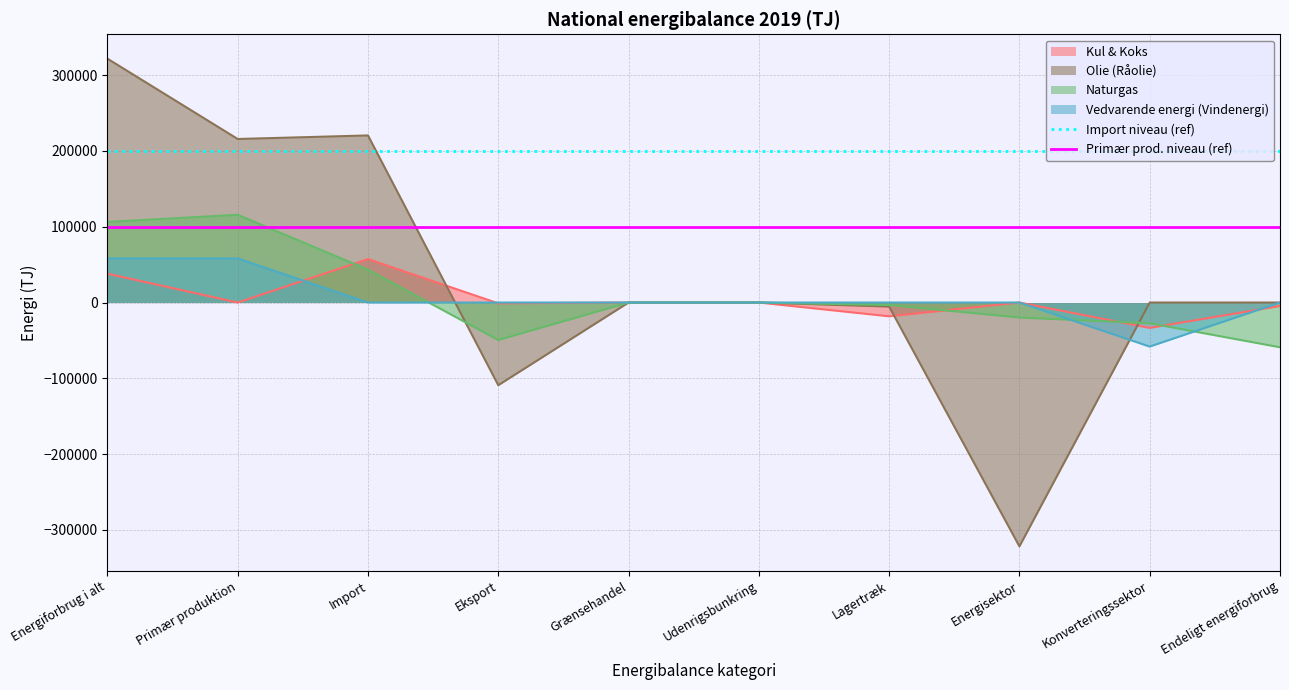

What is the value of the Primær prod. niveau (ref) point at the 1st from the left?

100000